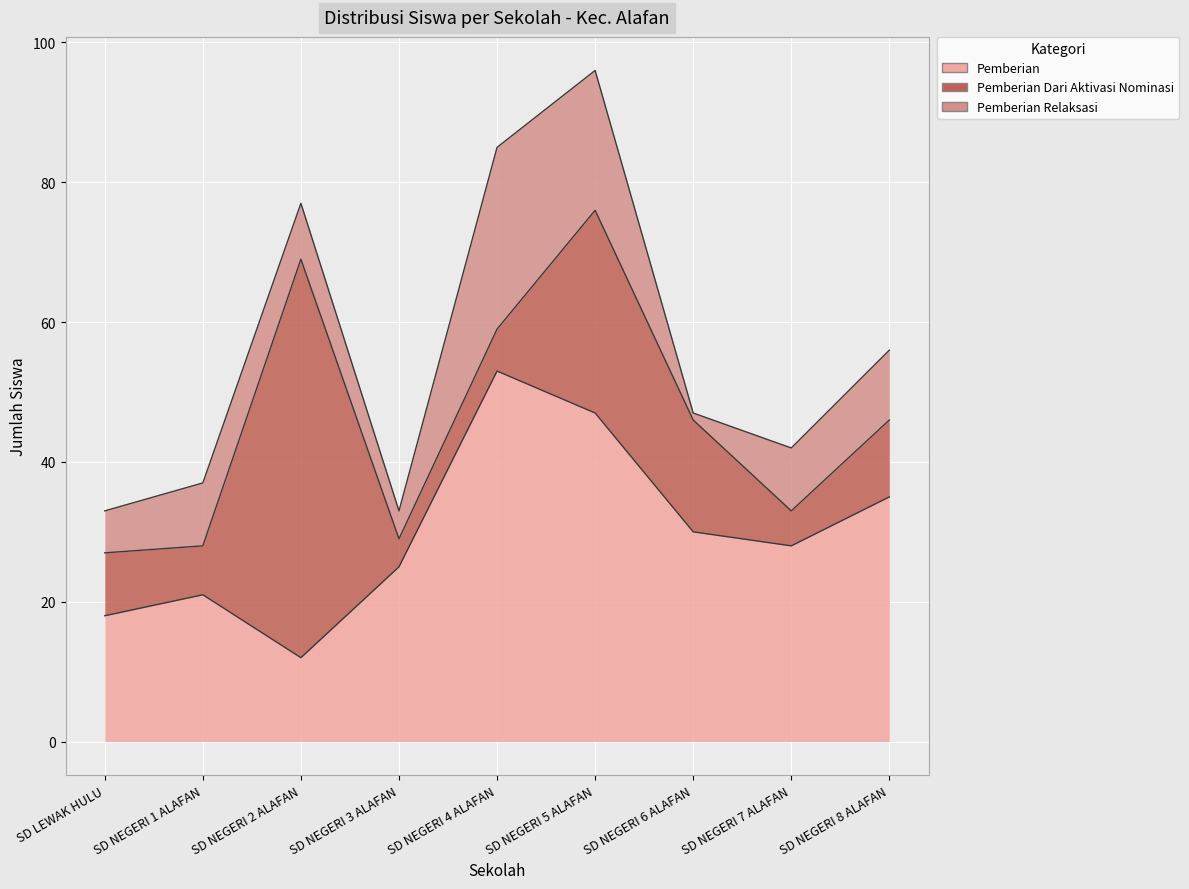

At how many categories does at least one series exceed 1?

9